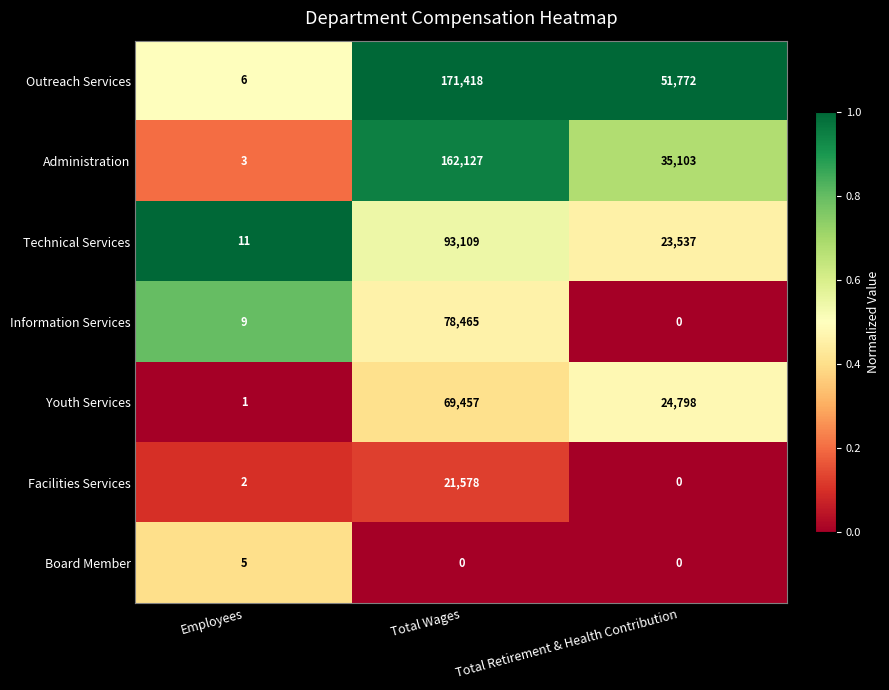

What is the total value across all series at Total Wages?

596154